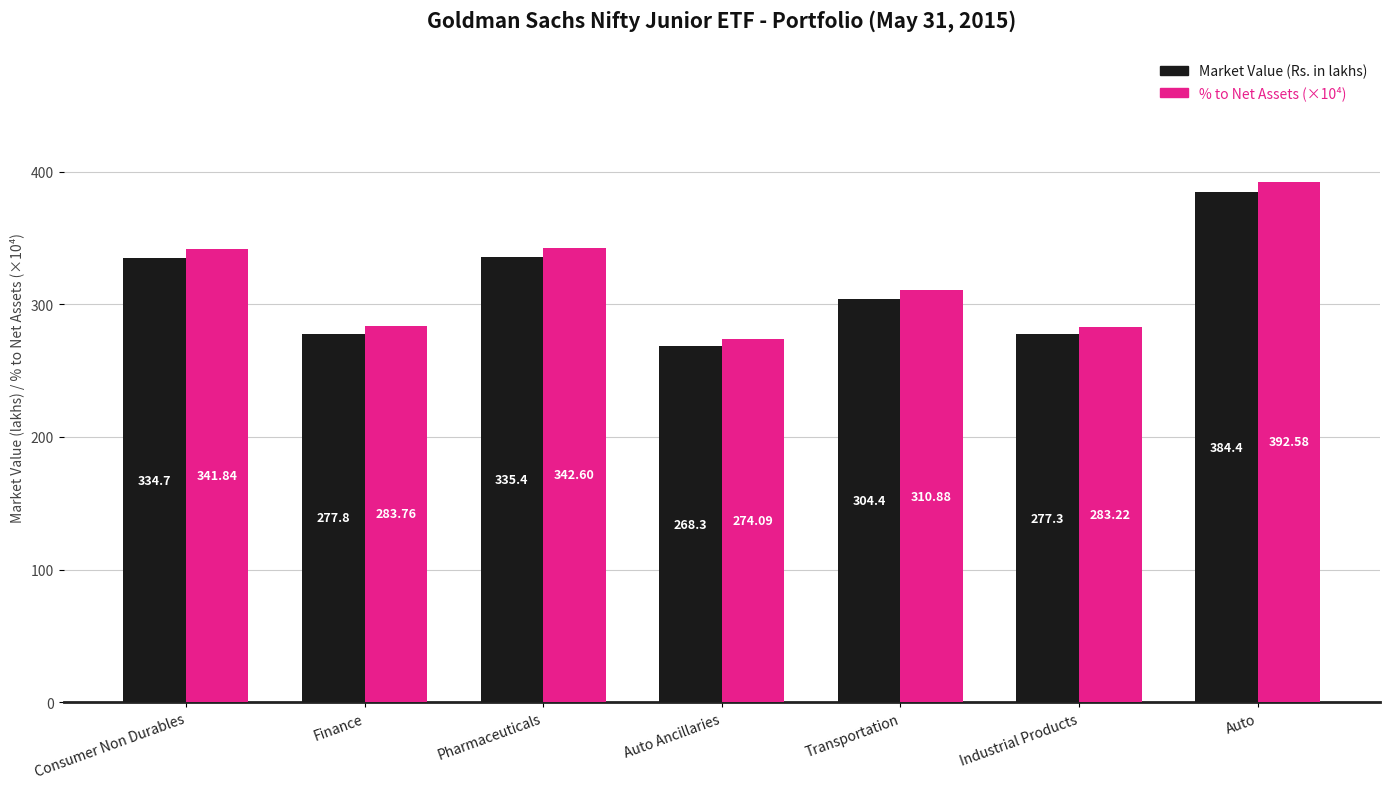

List the series in order of their overall mean, highest first.

% to Net Assets (×10⁴), Market Value (Rs. in lakhs)